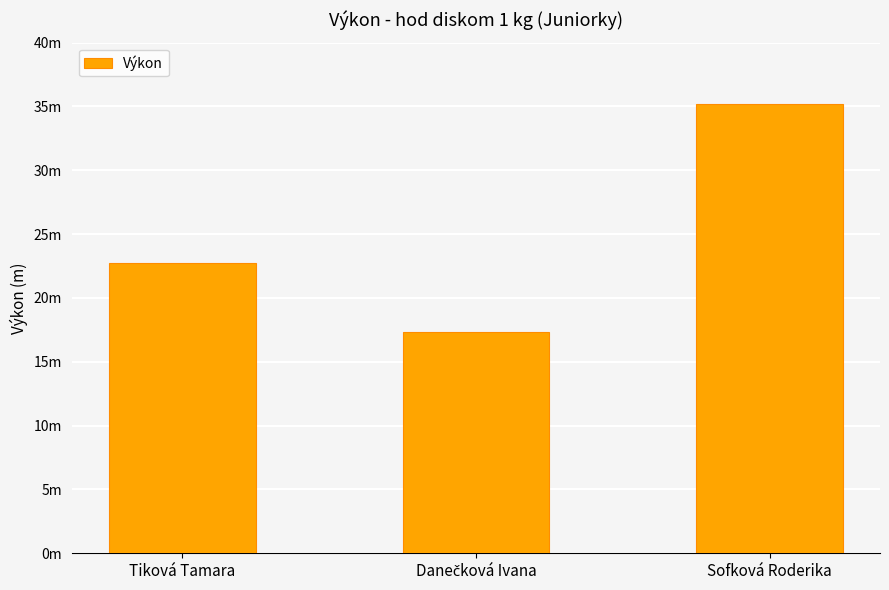

What is the sum of the values at Tiková Tamara and Sofková Roderika?

57.9